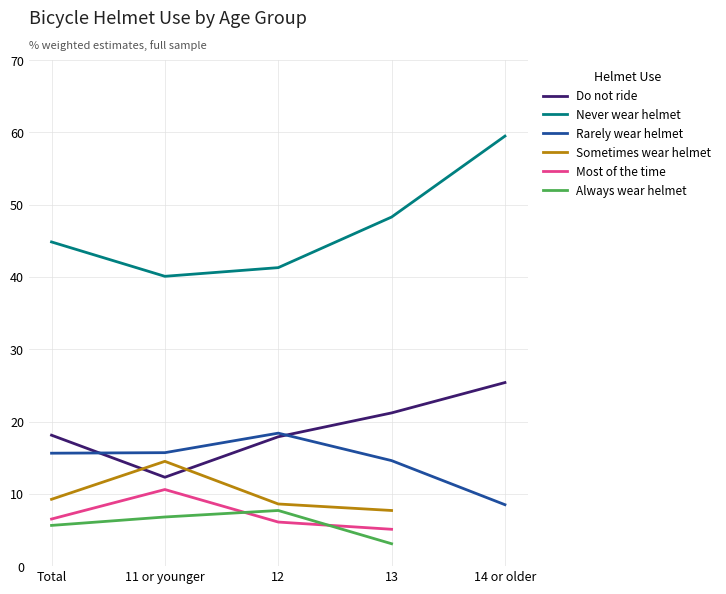

How many lines are shown in the chart?

6